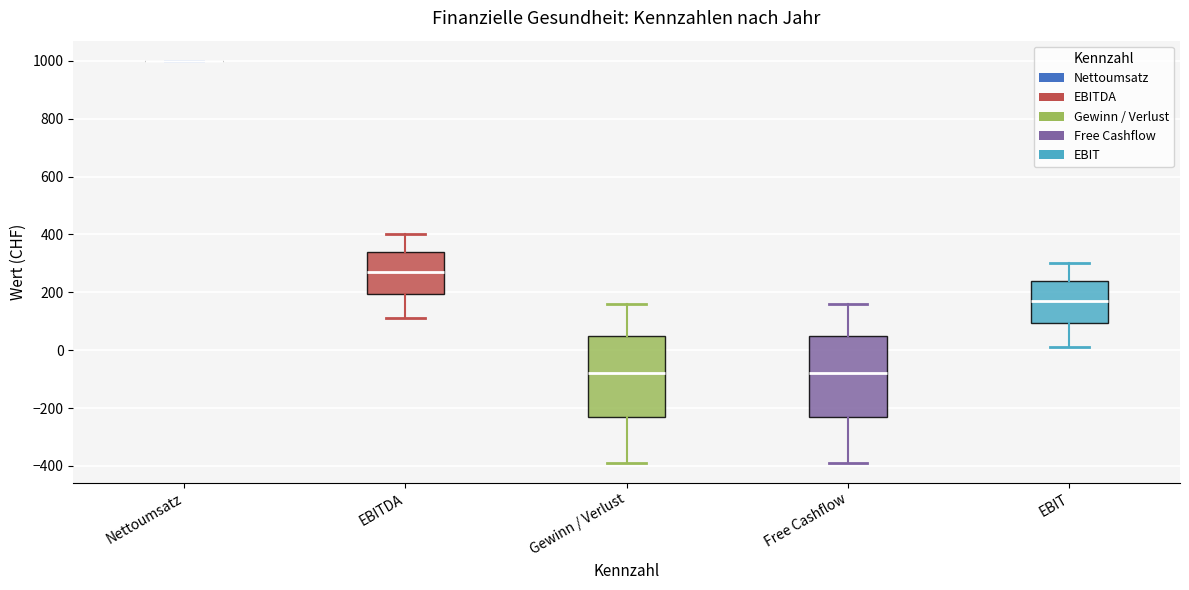

Reading left to right, transcribe this box plot: for each box, give where its median line is, the range the box spans, and where its two whiskers end, as read against the y-axis. The values are not printed on the chart, so give them approximately, as read against the axis.

Nettoumsatz: box collapsed to a line at 1000, whiskers 1000 to 1000
EBITDA: median 280, box 200 to 340, whiskers 120 to 400
Gewinn / Verlust: median -80, box -240 to 60, whiskers -380 to 160
Free Cashflow: median -80, box -240 to 60, whiskers -380 to 160
EBIT: median 180, box 100 to 240, whiskers 20 to 300